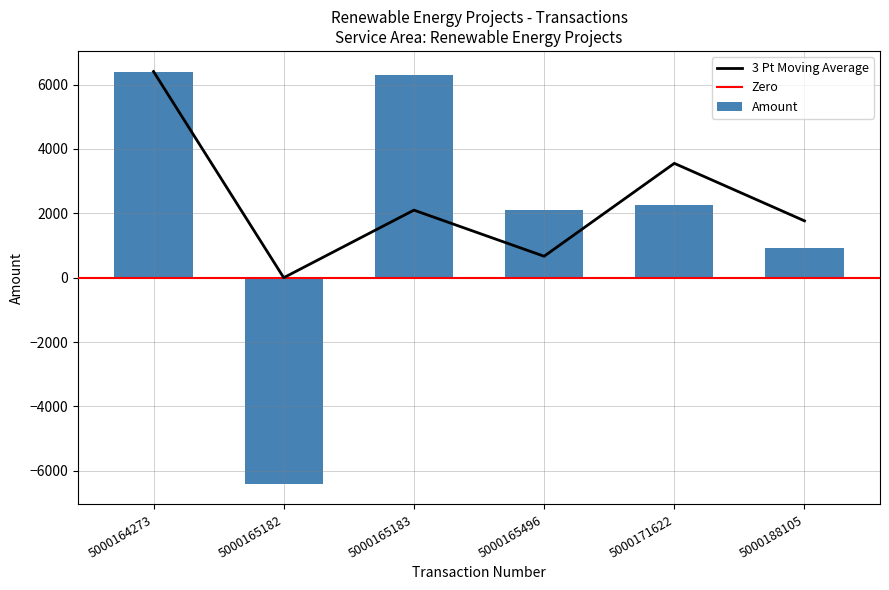

What is the ratio of the value at 5000164273 to the value at 5000165183?

1.0